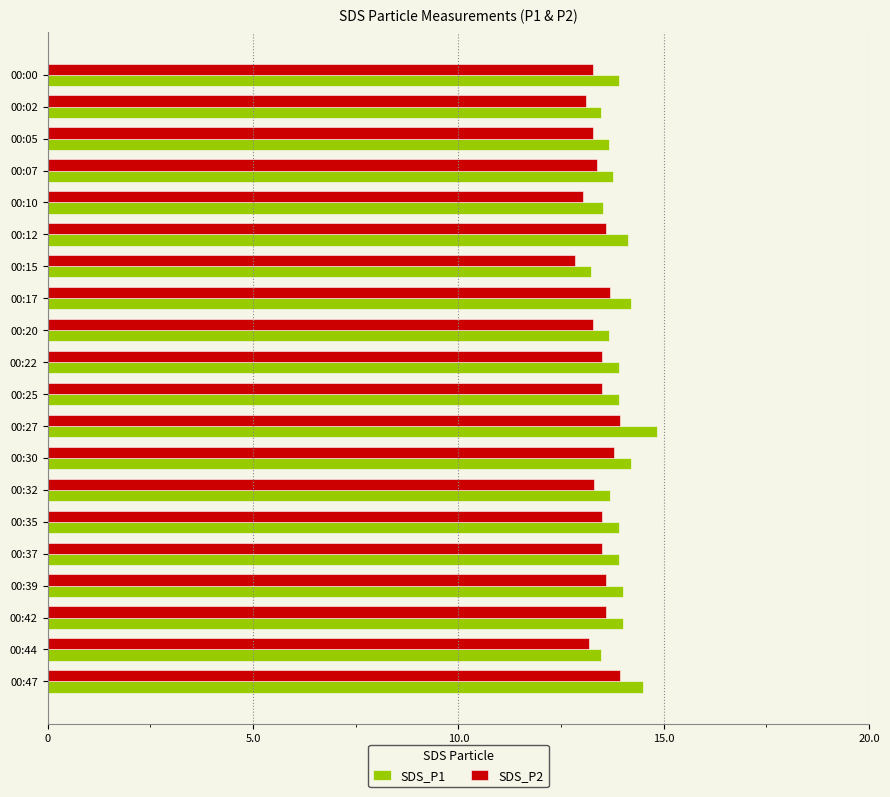

The value of SDS_P2 at 00:20 is 13.3. True or false?

True